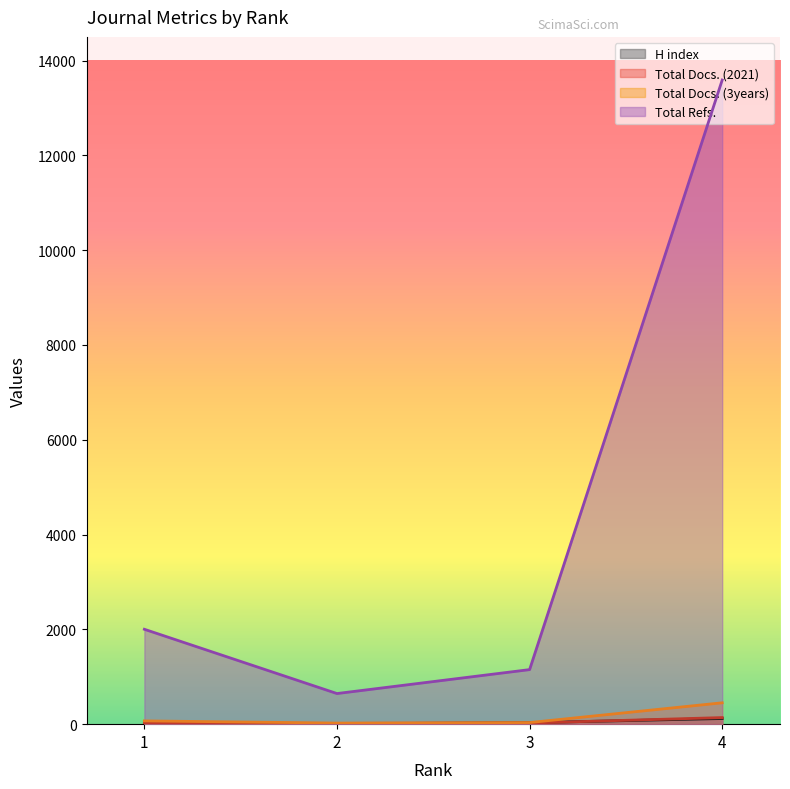

Where is the first local minimum for Total Docs. (2021)?

2